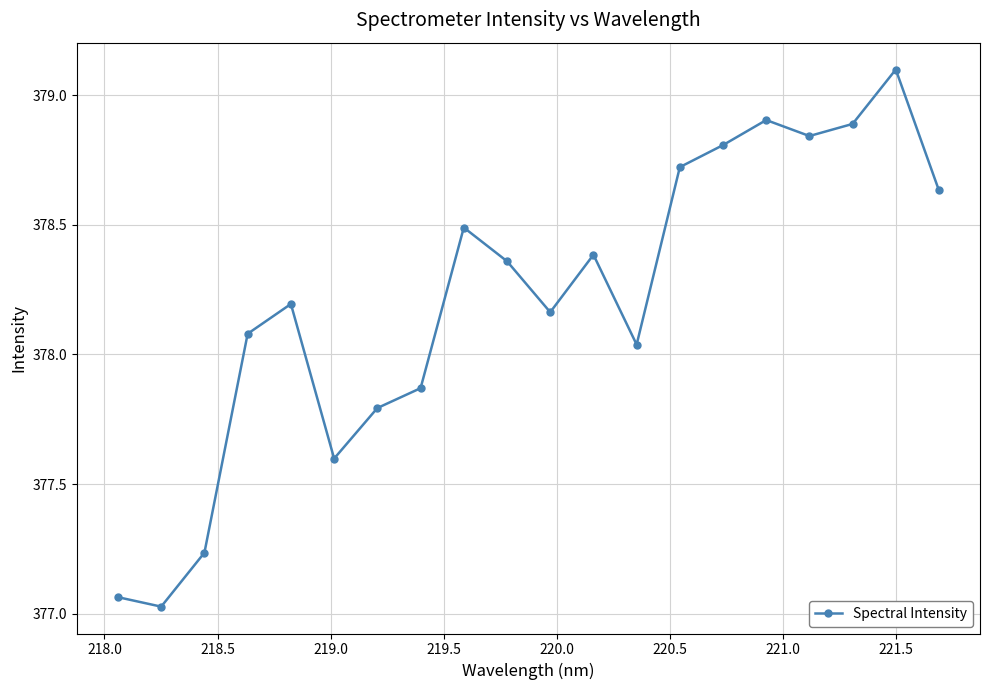

True or false: the data has more than 0 interior local peaks.

True